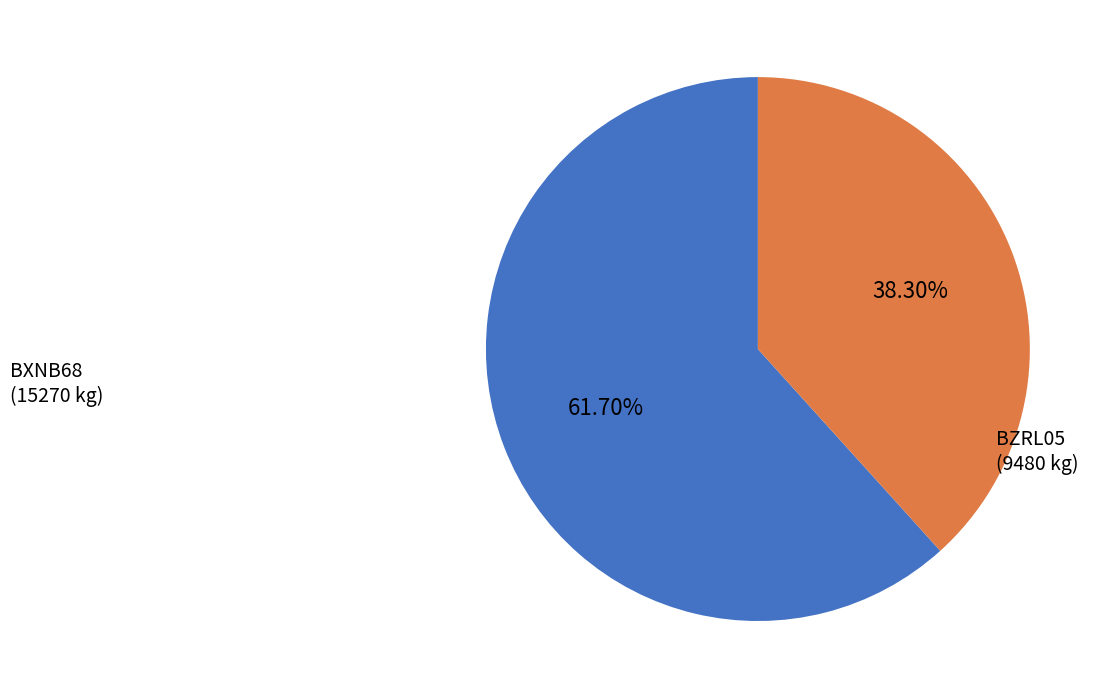

Is there any slice that represents more than half of the pie?

Yes